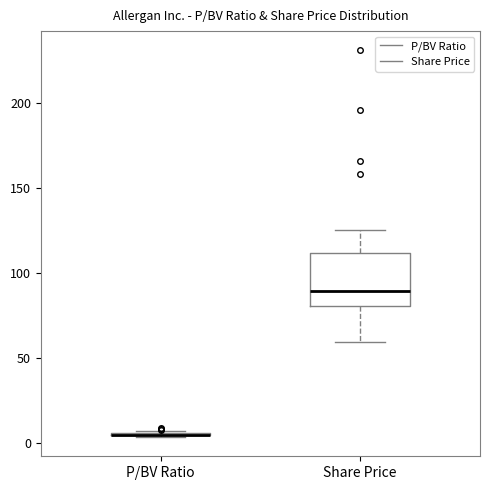

Comparing the boxes themselves (not the whiskers), which one is the tallest?

Share Price